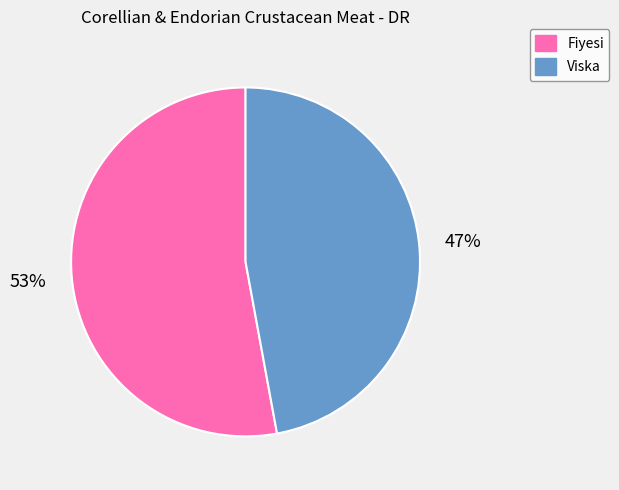

What is the majority slice?

Fiyesi